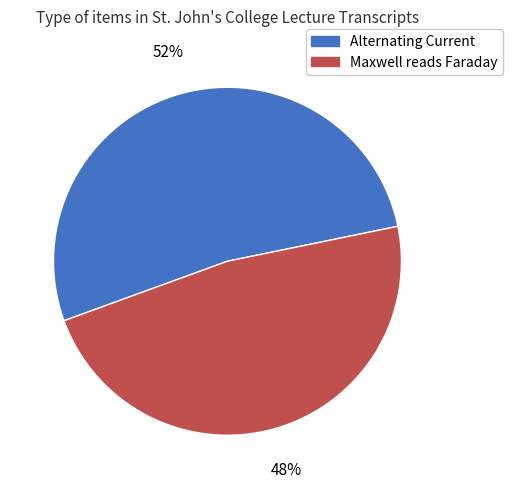

To the nearest percent, what is the average slice percentage?

50%